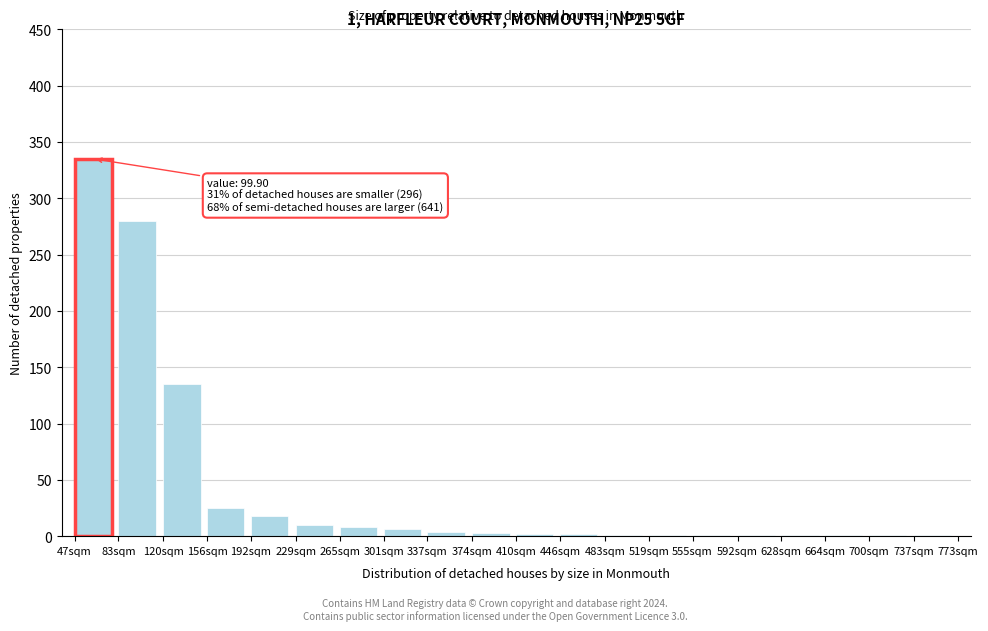

At which category does the chart reach its peak across all series?

47sqm